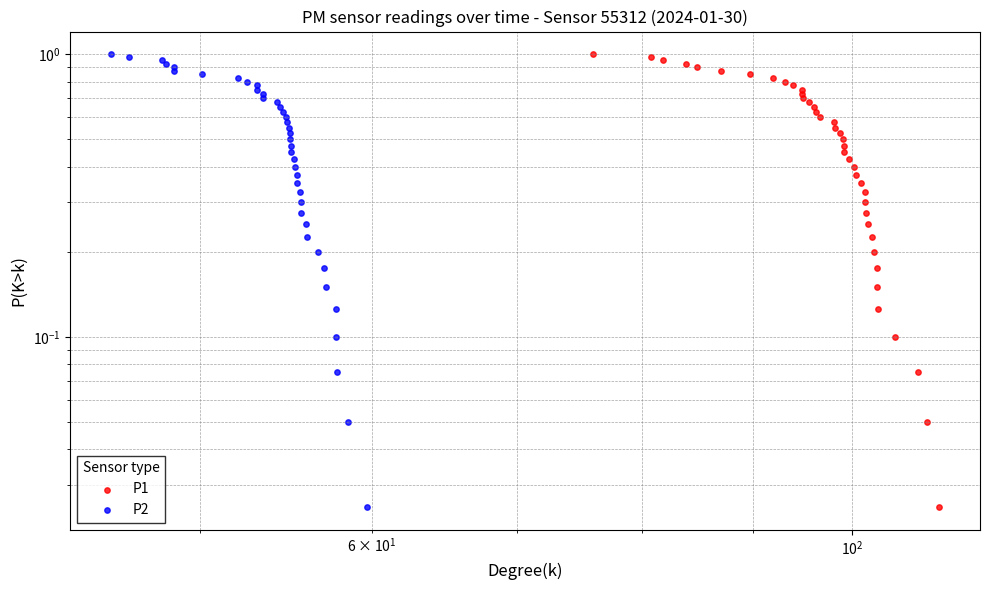

Which series has the largest total across all categories?

P1